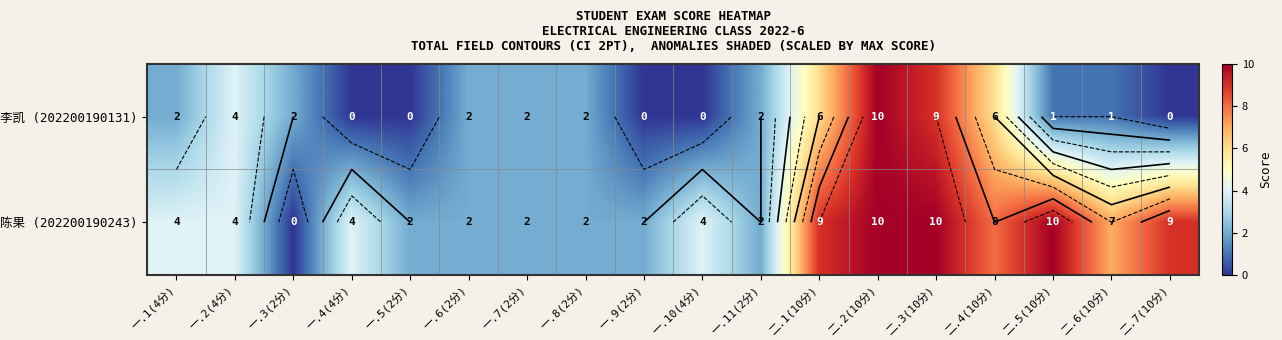

What is the sum of the 李凯 (202200190131) values at 一.2(4分) and 一.1(4分)?

6